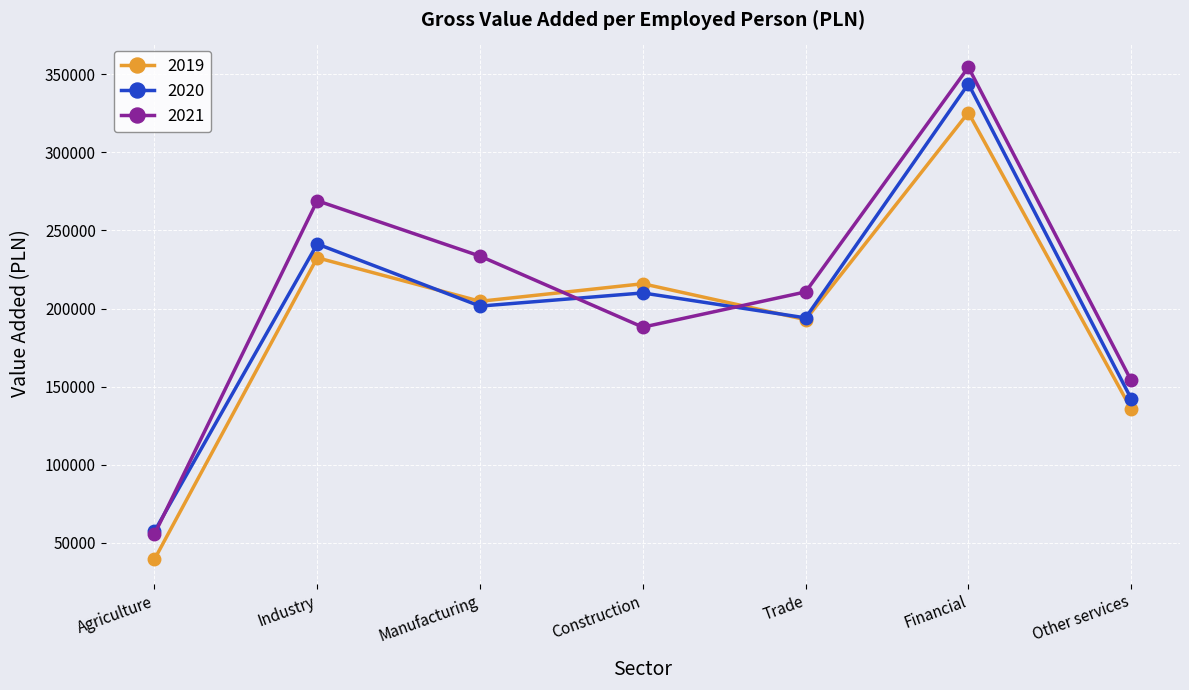

Where is 2019 nearest to the value 182438?

Trade